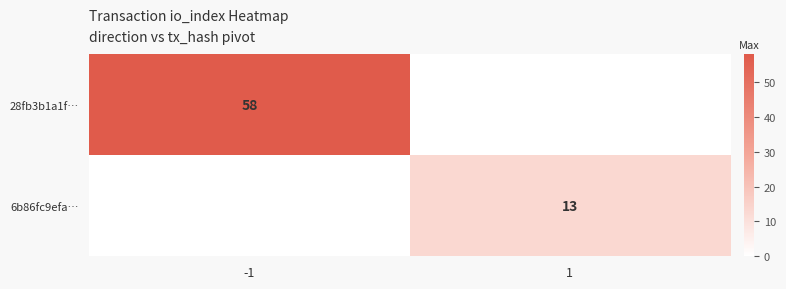

The 28fb3b1a1f… series shows 58 at -1. True or false?

True